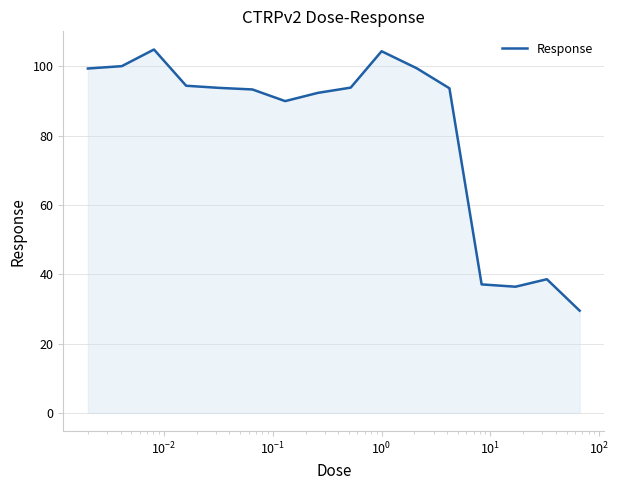

What is the smallest value displayed?

29.5